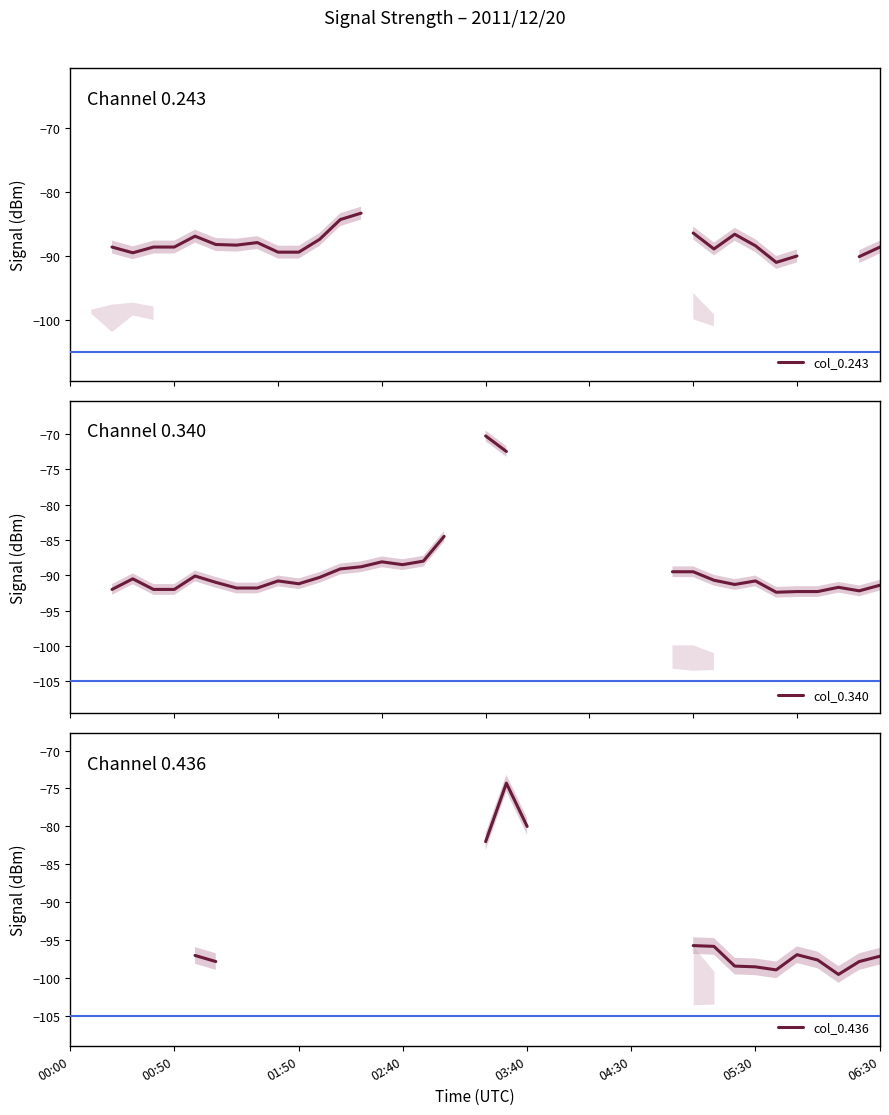

How many values in the col_0.436 series exceed -97?

7